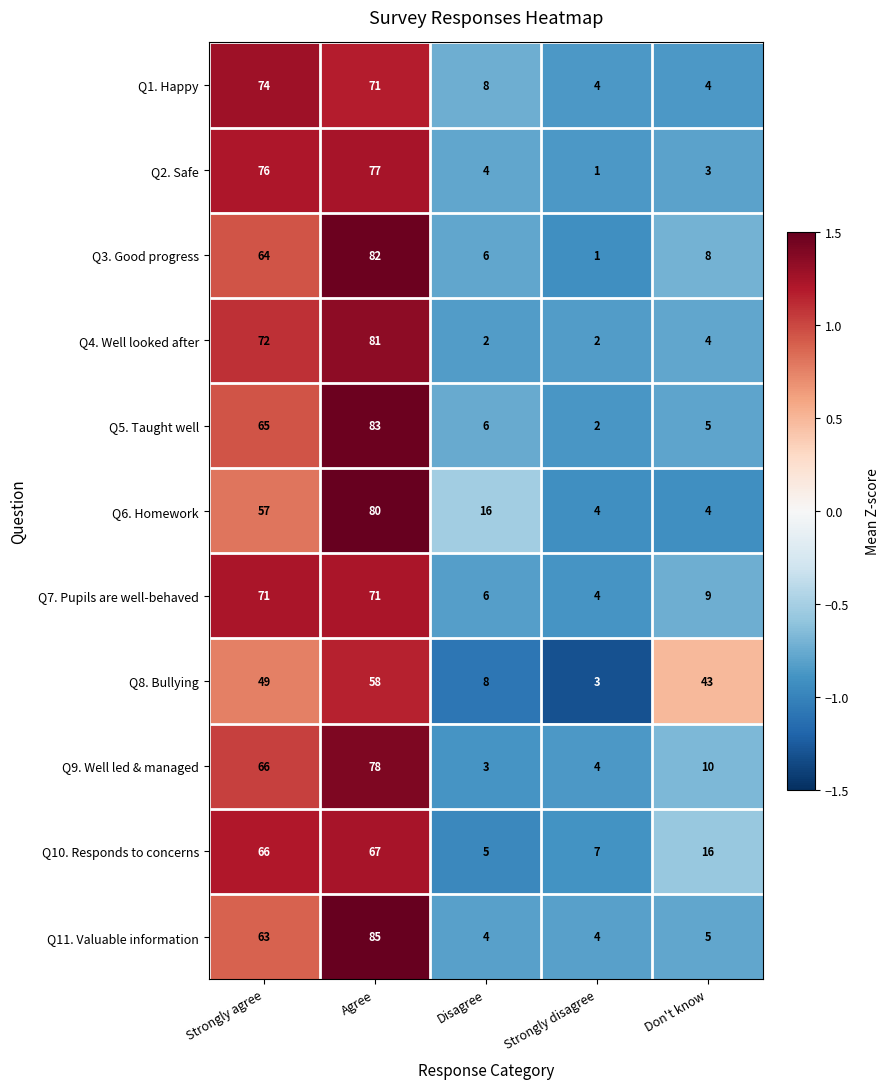

How many categories are shown in the chart?

5